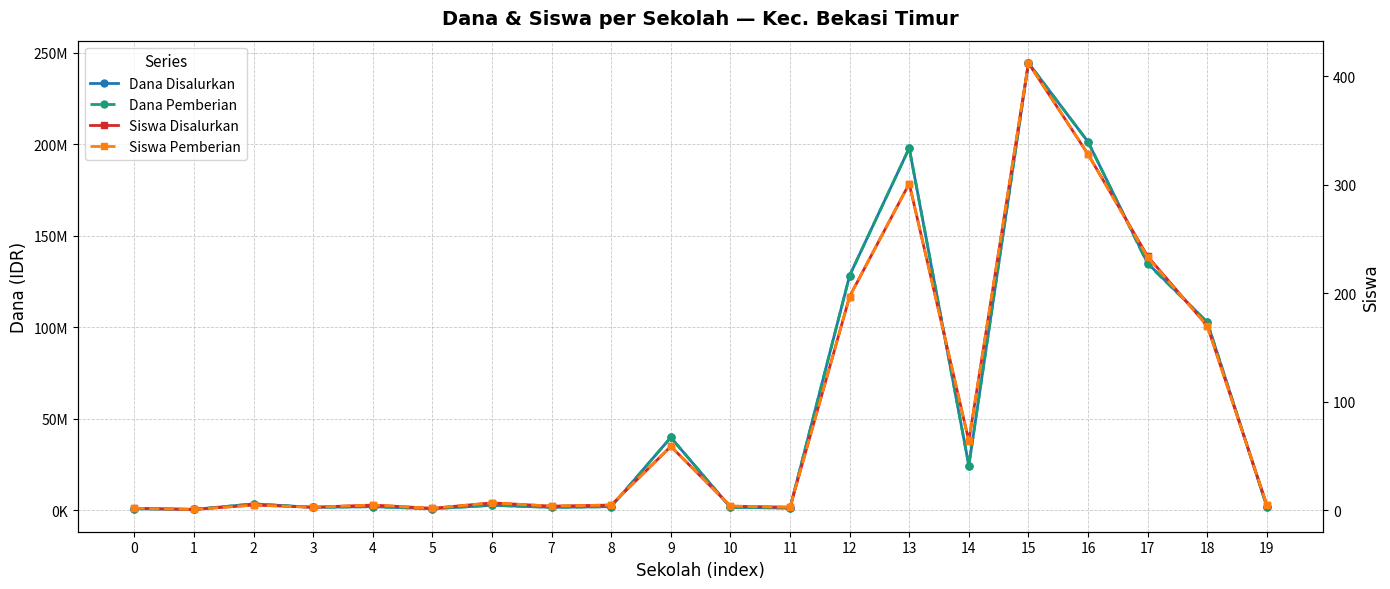

True or false: Siswa Pemberian and Dana Disalurkan cross at least once.

False